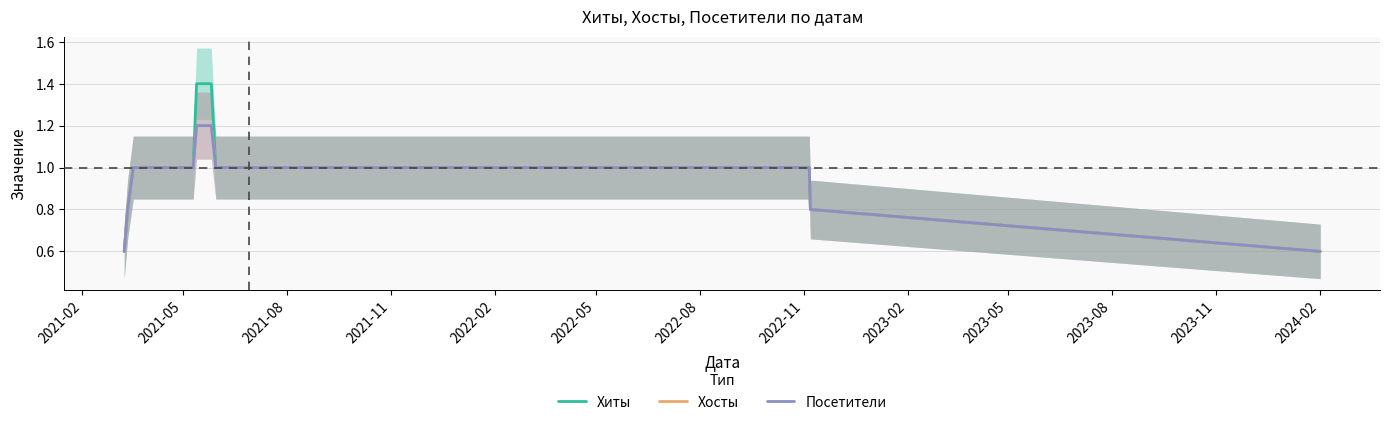

Reading right to left, list all the values displayed in this chart.

Хиты: 0.6	0.8	1.0	1.0	1.0	1.0	1.0	1.0	1.0	1.0	1.0	1.0	1.0	1.0	1.0	1.0	1.0	1.4	1.4	1.4	1.4	1.4	1.0	1.0	1.0	1.0	1.0	1.0	1.0	1.0	1.0	1.0	1.0	1.0	1.0	1.0	1.0	1.0	0.8	0.6
Хосты: 0.6	0.8	1.0	1.0	1.0	1.0	1.0	1.0	1.0	1.0	1.0	1.0	1.0	1.0	1.0	1.0	1.0	1.2	1.2	1.2	1.2	1.2	1.0	1.0	1.0	1.0	1.0	1.0	1.0	1.0	1.0	1.0	1.0	1.0	1.0	1.0	1.0	1.0	0.8	0.6
Посетители: 0.6	0.8	1.0	1.0	1.0	1.0	1.0	1.0	1.0	1.0	1.0	1.0	1.0	1.0	1.0	1.0	1.0	1.2	1.2	1.2	1.2	1.2	1.0	1.0	1.0	1.0	1.0	1.0	1.0	1.0	1.0	1.0	1.0	1.0	1.0	1.0	1.0	1.0	0.8	0.6